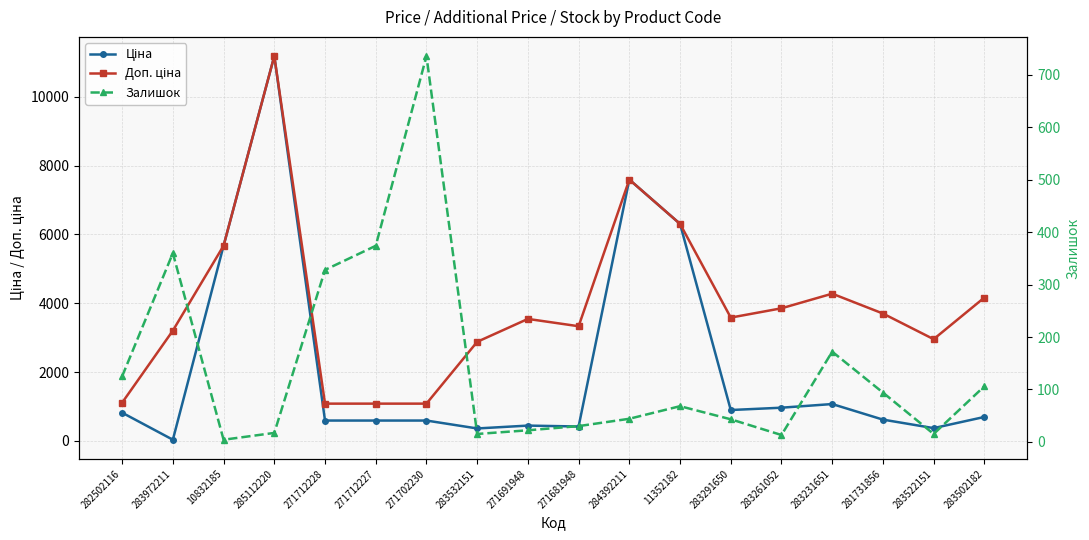

What is the spread (max minus min) of values at 283231651?

4107.1